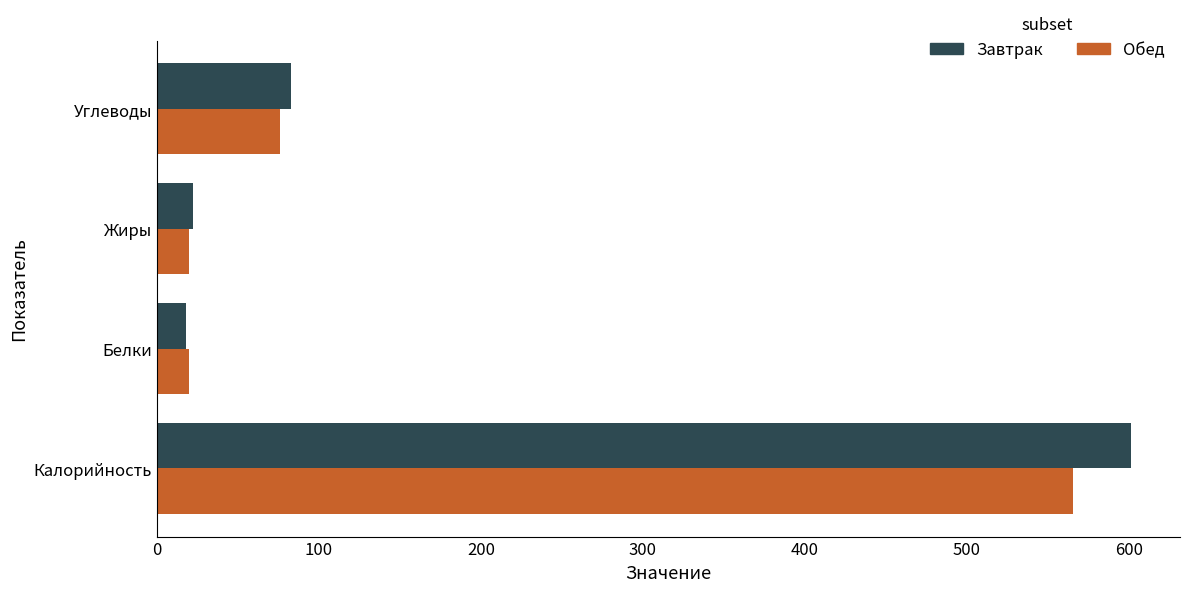

List the series in order of their peak value, highest first.

Завтрак, Обед